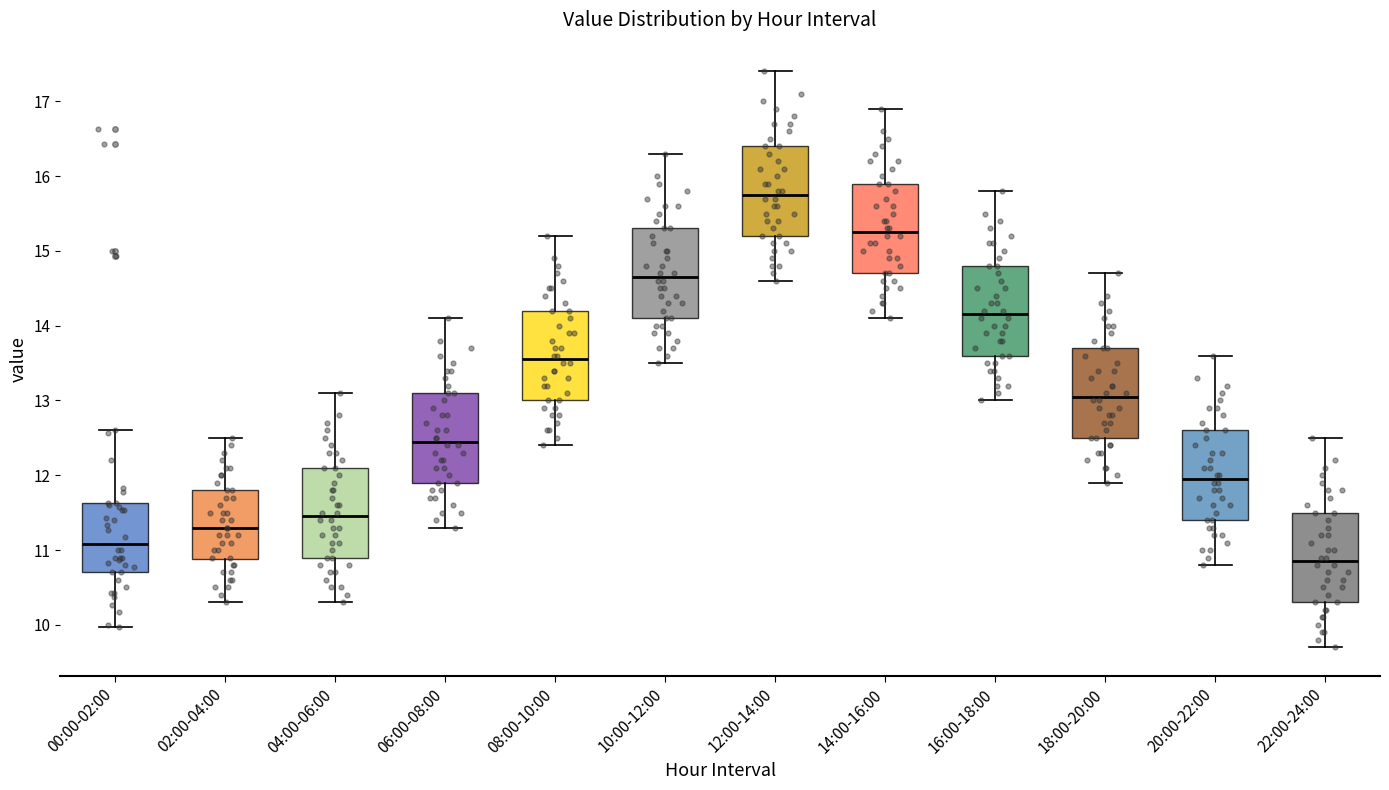

Reading left to right, transcribe this box plot: for each box, give where its median line is, the range the box spans, and where its two whiskers end, as read against the y-axis. The values are not printed on the chart, so give them approximately, as read against the axis.

00:00-02:00: median 11.1, box 10.7 to 11.6, whiskers 10.0 to 12.6
02:00-04:00: median 11.3, box 10.9 to 11.8, whiskers 10.3 to 12.5
04:00-06:00: median 11.5, box 10.9 to 12.1, whiskers 10.3 to 13.1
06:00-08:00: median 12.5, box 11.9 to 13.1, whiskers 11.3 to 14.1
08:00-10:00: median 13.6, box 13.0 to 14.2, whiskers 12.4 to 15.2
10:00-12:00: median 14.7, box 14.1 to 15.3, whiskers 13.5 to 16.3
12:00-14:00: median 15.8, box 15.2 to 16.4, whiskers 14.6 to 17.4
14:00-16:00: median 15.3, box 14.7 to 15.9, whiskers 14.1 to 16.9
16:00-18:00: median 14.2, box 13.6 to 14.8, whiskers 13.0 to 15.8
18:00-20:00: median 13.1, box 12.5 to 13.7, whiskers 11.9 to 14.7
20:00-22:00: median 12.0, box 11.4 to 12.6, whiskers 10.8 to 13.6
22:00-24:00: median 10.9, box 10.3 to 11.5, whiskers 9.7 to 12.5